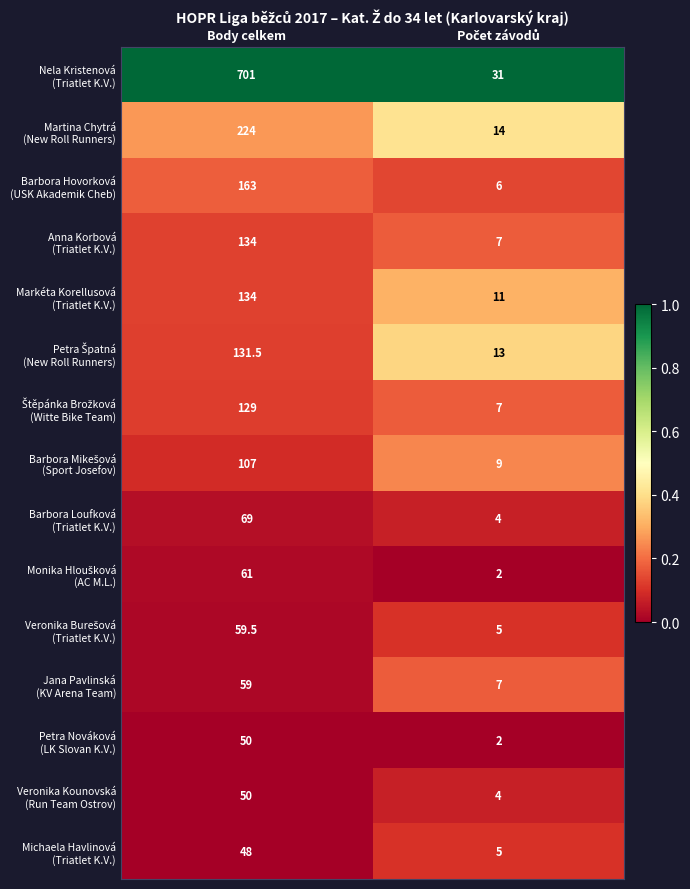

What is the total value across all series at Body celkem?

2120.0